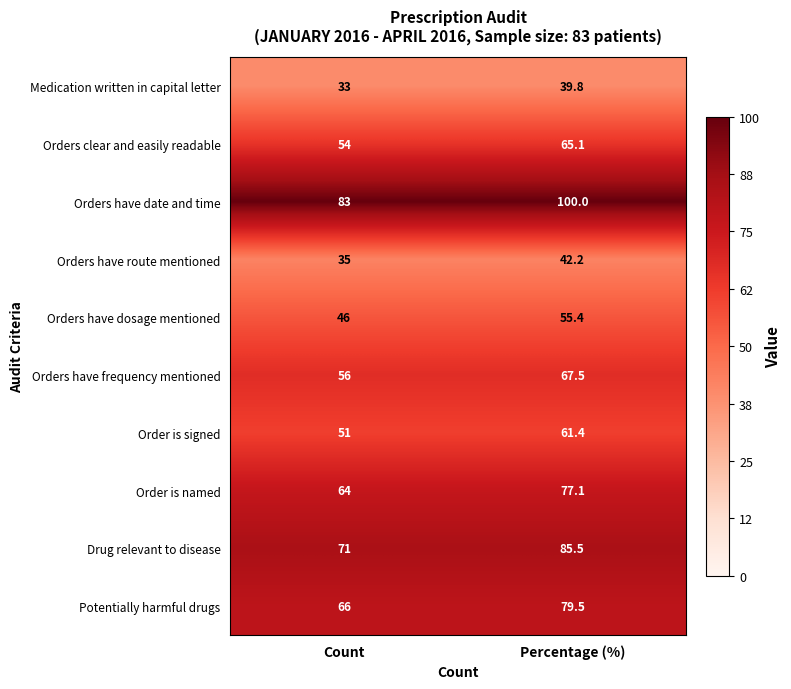

What is the sum of all Orders clear and easily readable values?

119.1